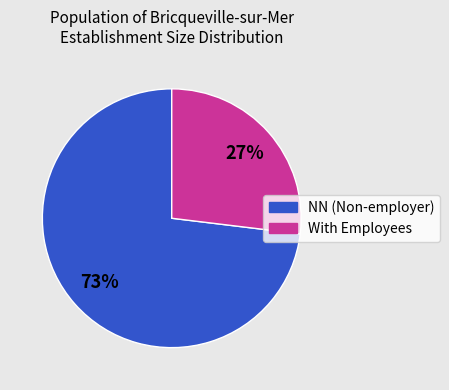

Which category has the biggest portion of the pie?

NN (Non-employer)